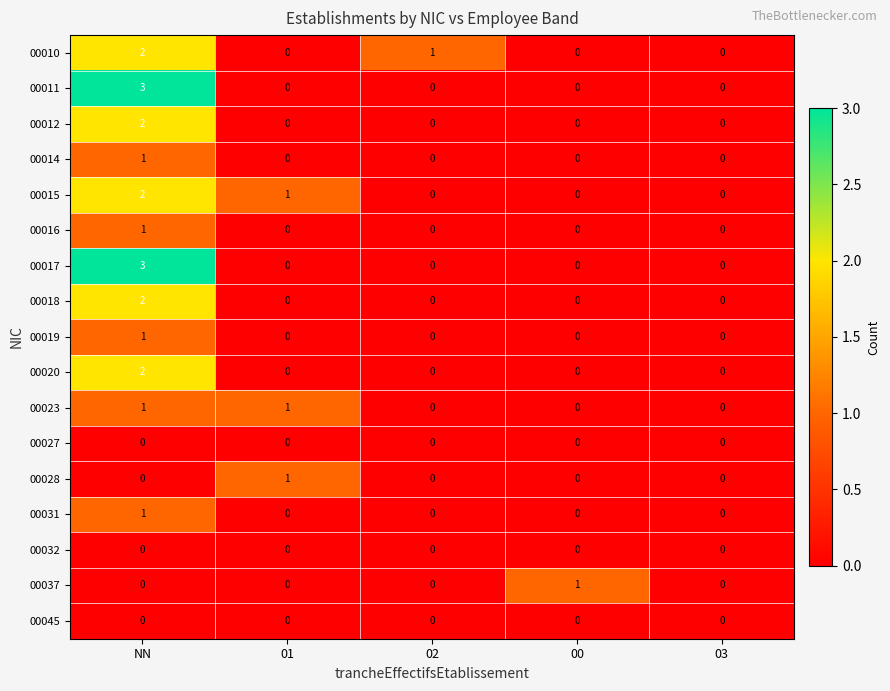

True or false: 00028 has a value of 1 at 01.

True